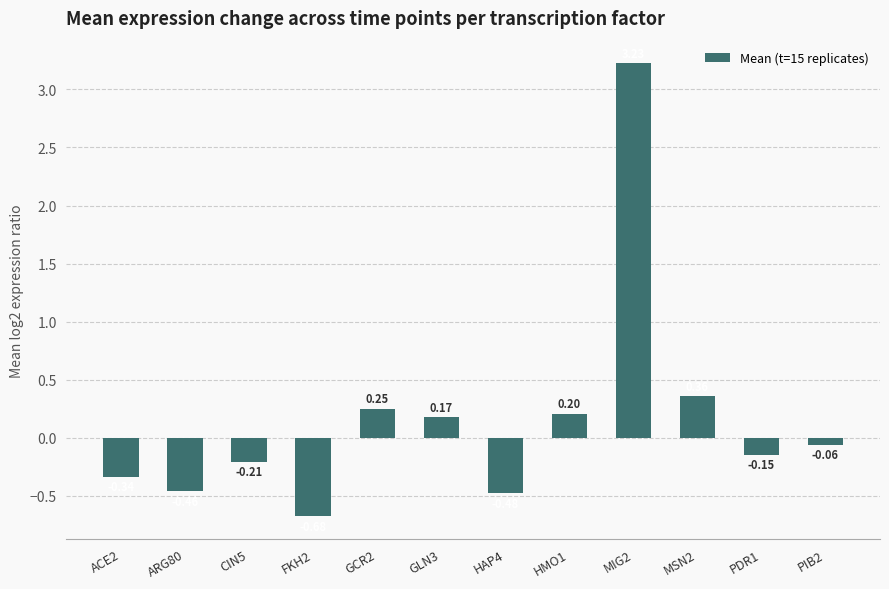

What is the label of the 2nd bar from the right?

PDR1